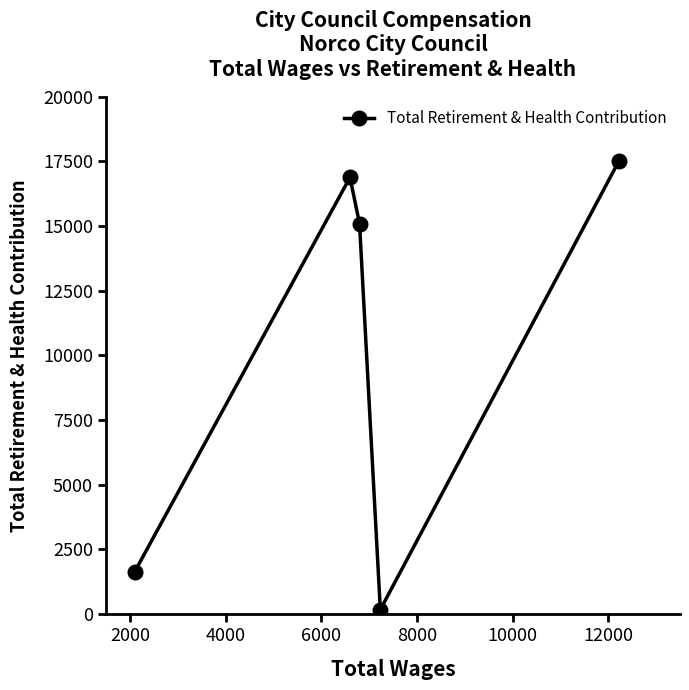

What is the maximum value shown in the chart?

17498